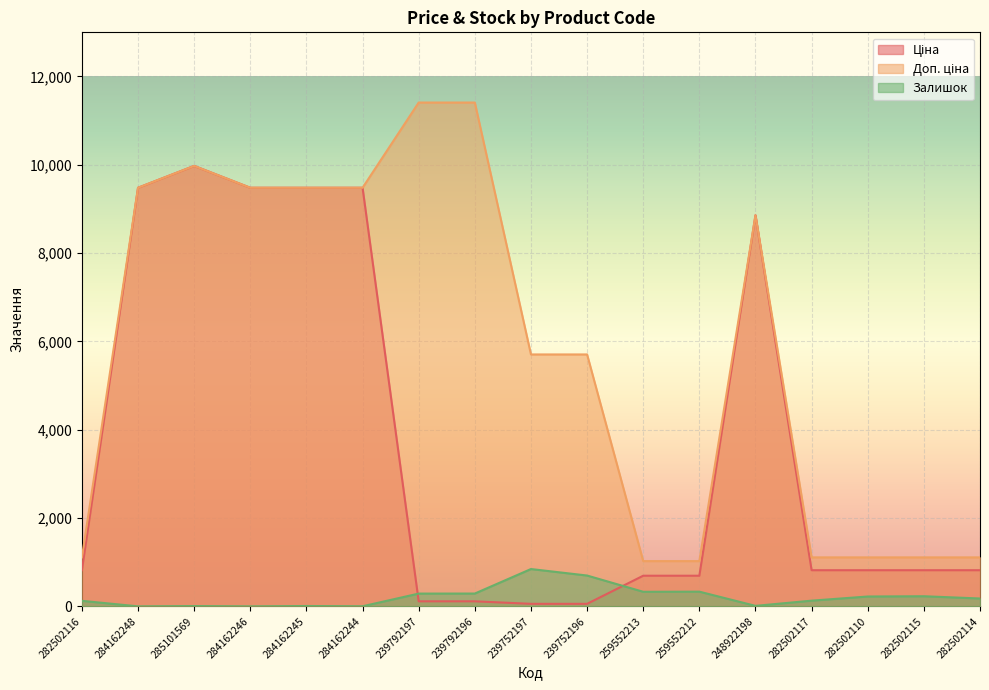

Rank the series by their average value, from highest to lowest.

Доп. ціна, Ціна, Залишок